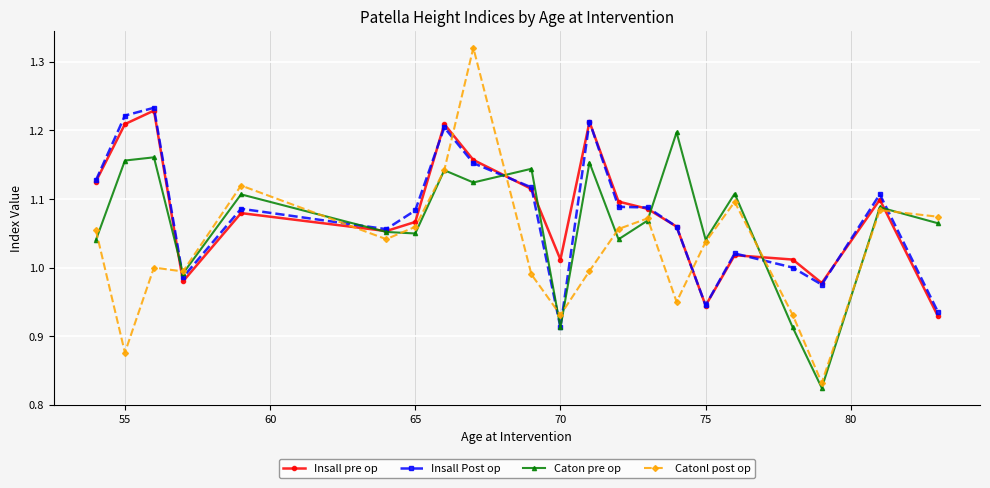

How many interior local valleys does the Caton pre op series have?

7